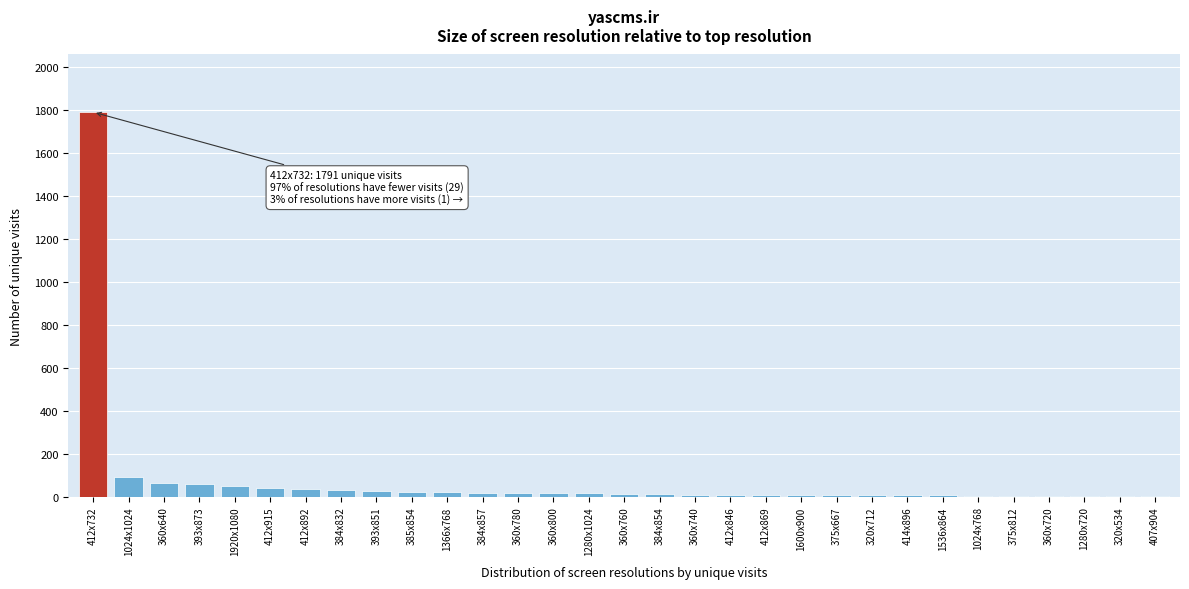

The chart shows a value of 7 at 1600x900. True or false?

True